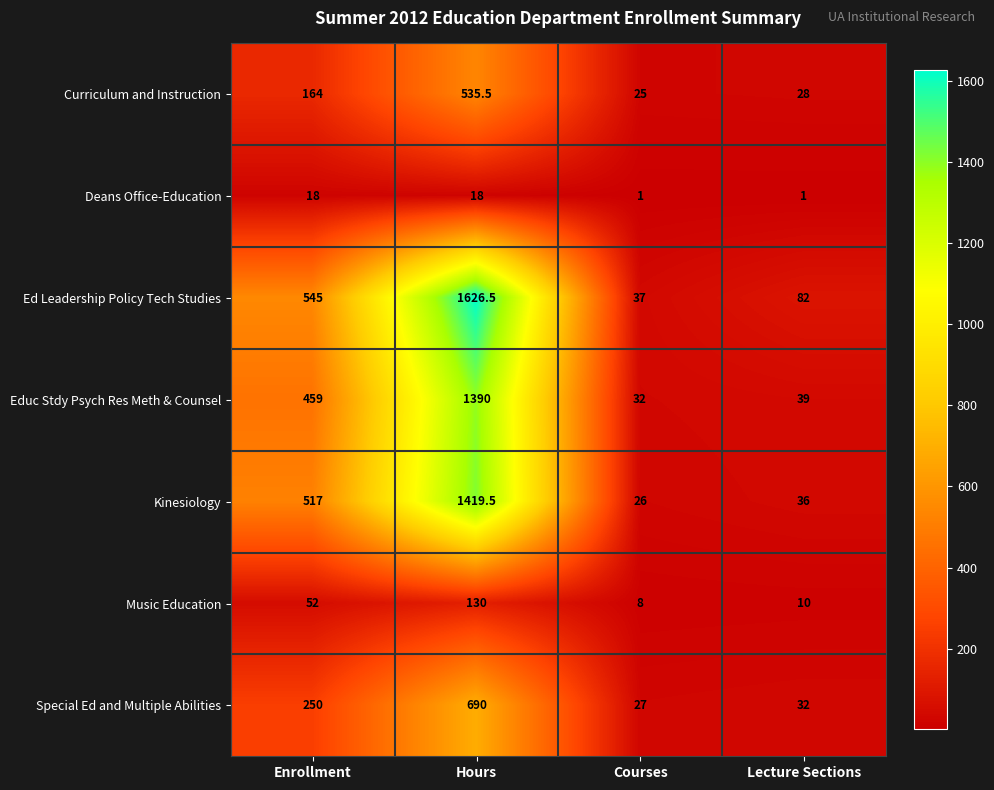

The Ed Leadership Policy Tech Studies series shows 82.0 at Lecture Sections. True or false?

True